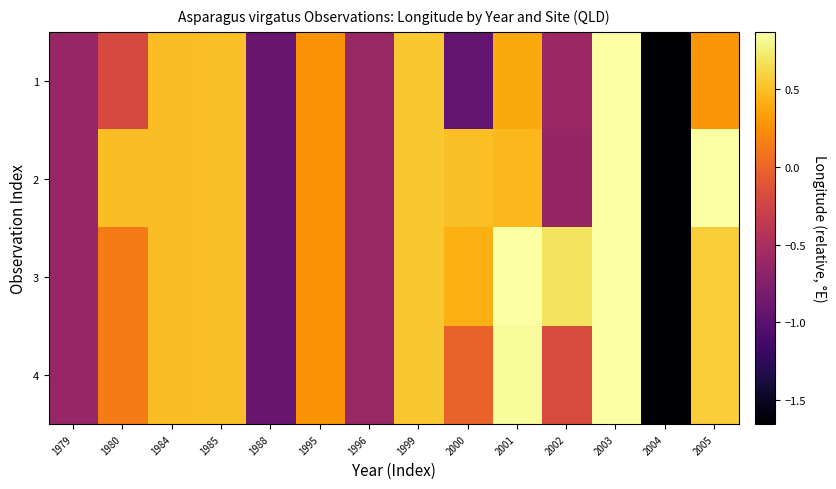

What is the total value across all series at 1996?

-2.5